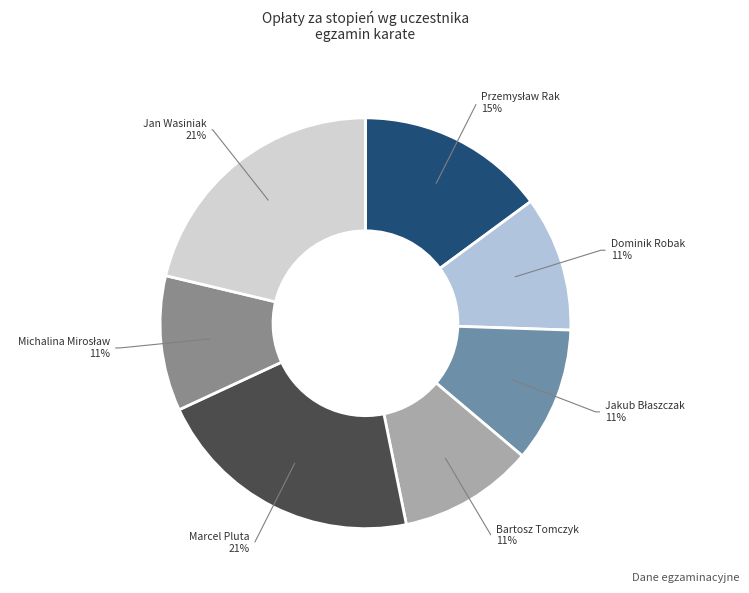

How many slices are in this pie chart?

7